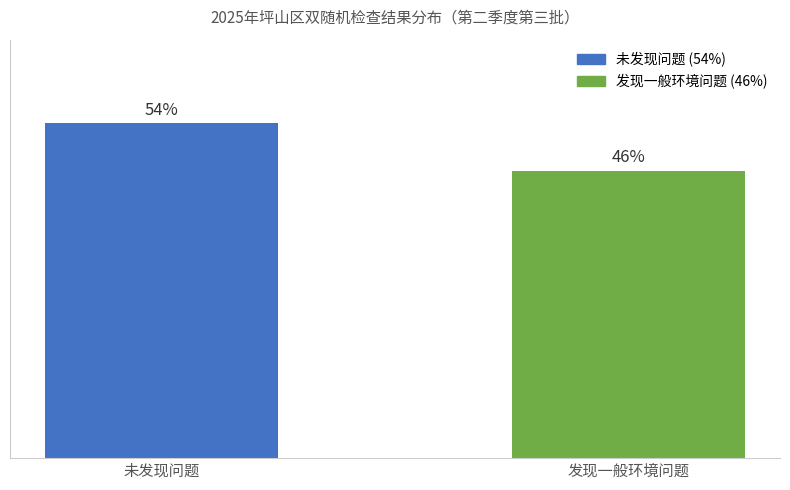

At which category does the chart reach its peak across all series?

未发现问题